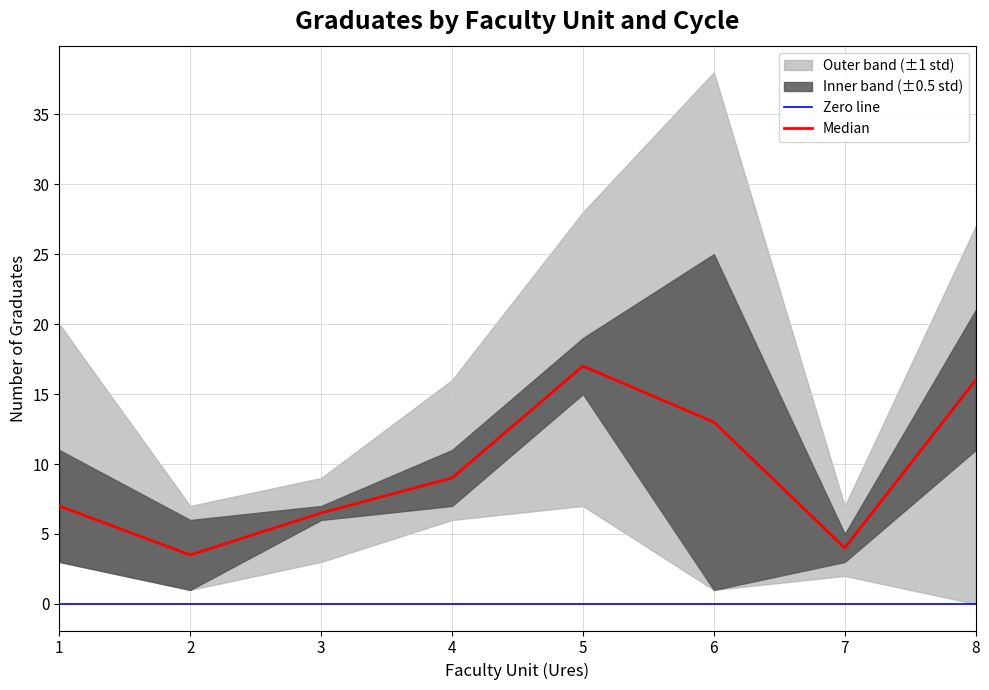

Is it true that Median equals 4.8 at 2?

False